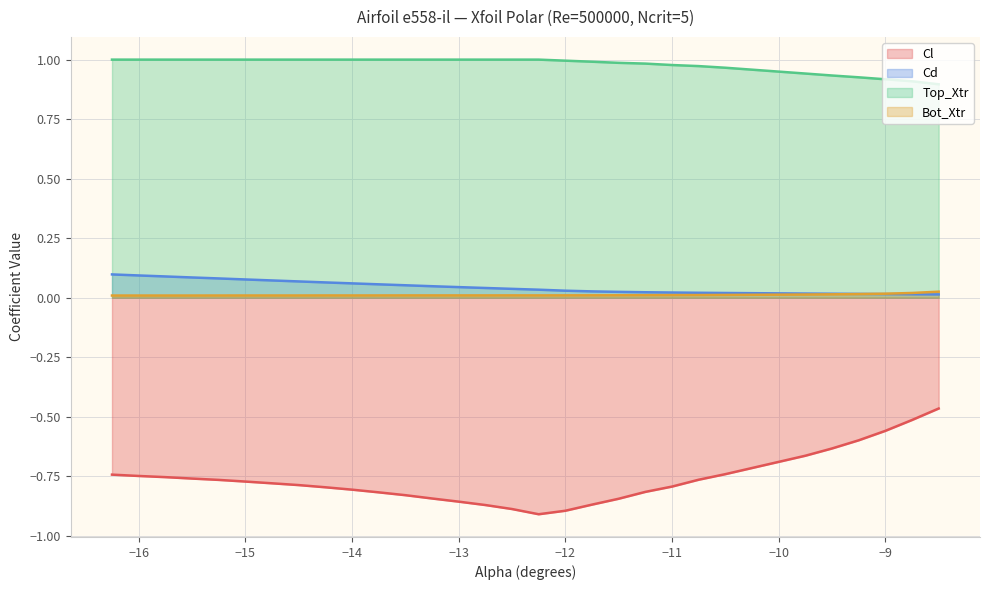

What is the value of the Top_Xtr point at the 19th from the left?

1.0